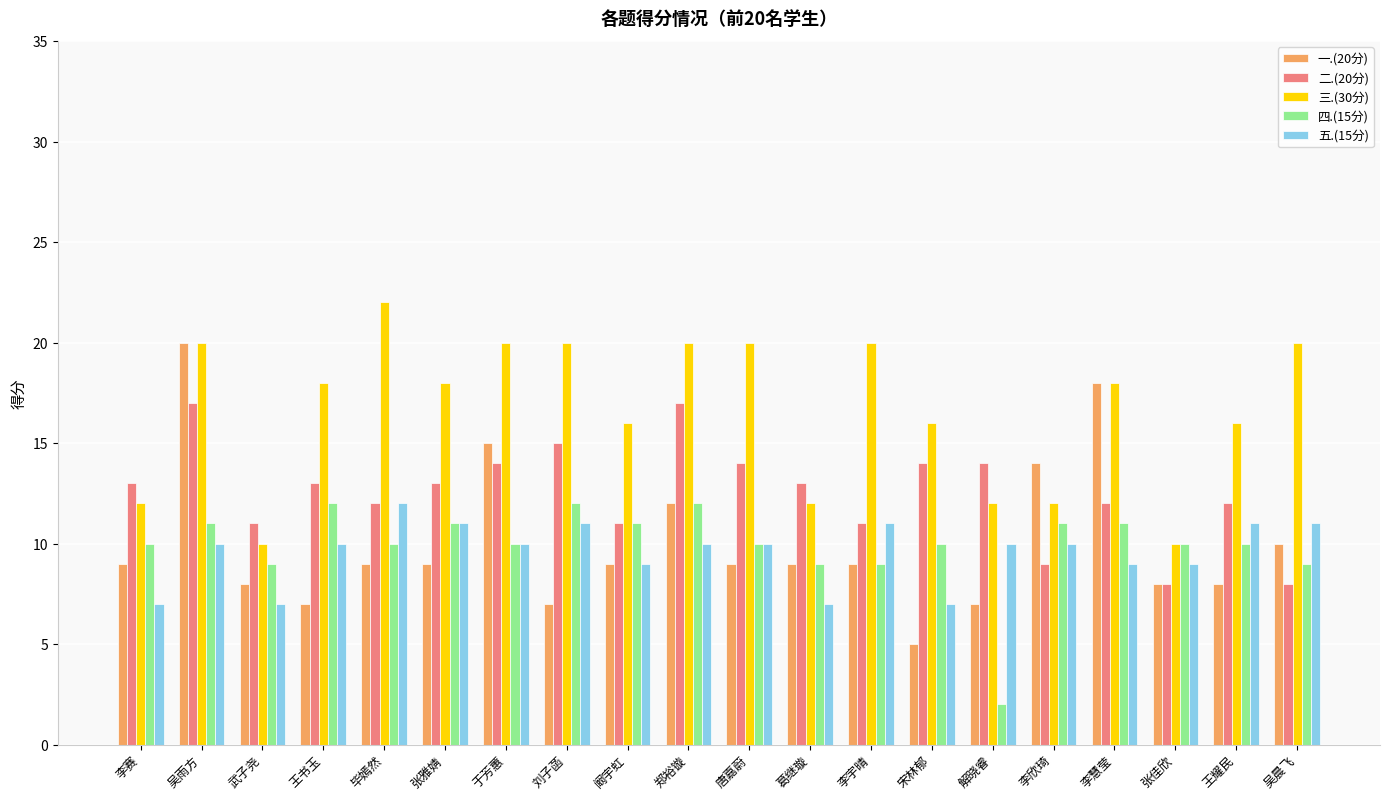

What is the label of the 3rd bar from the left?

武子尧